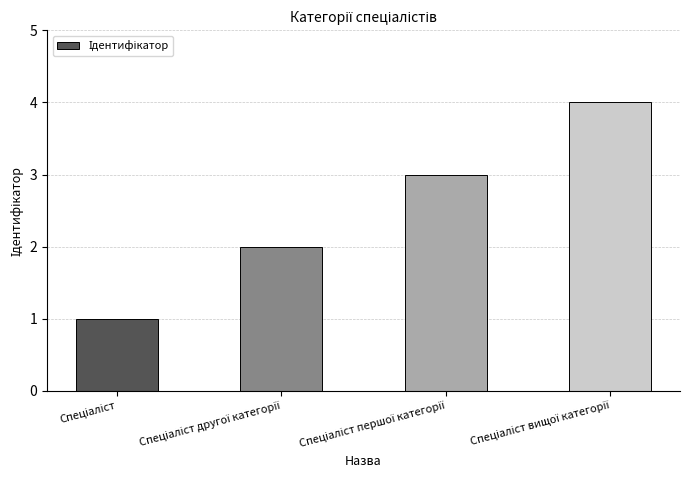

What is the difference between the maximum and minimum values?

3